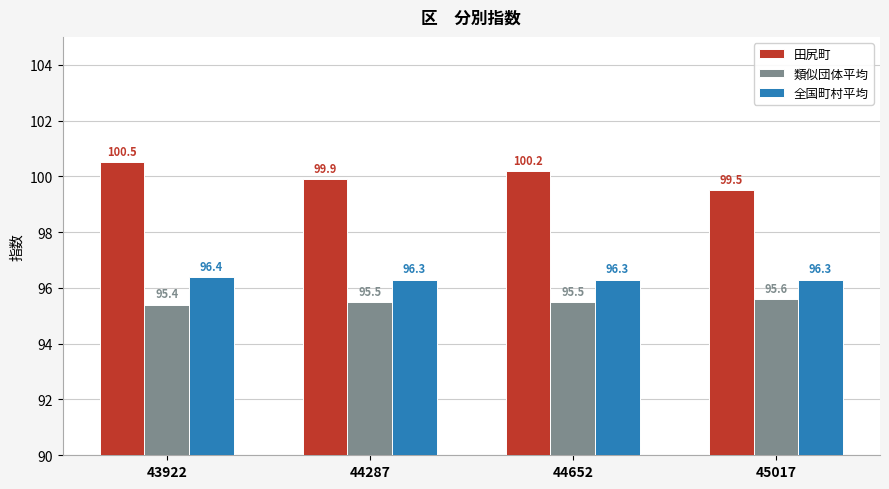

Rank the series by their maximum value, from highest to lowest.

田尻町, 全国町村平均, 類似団体平均